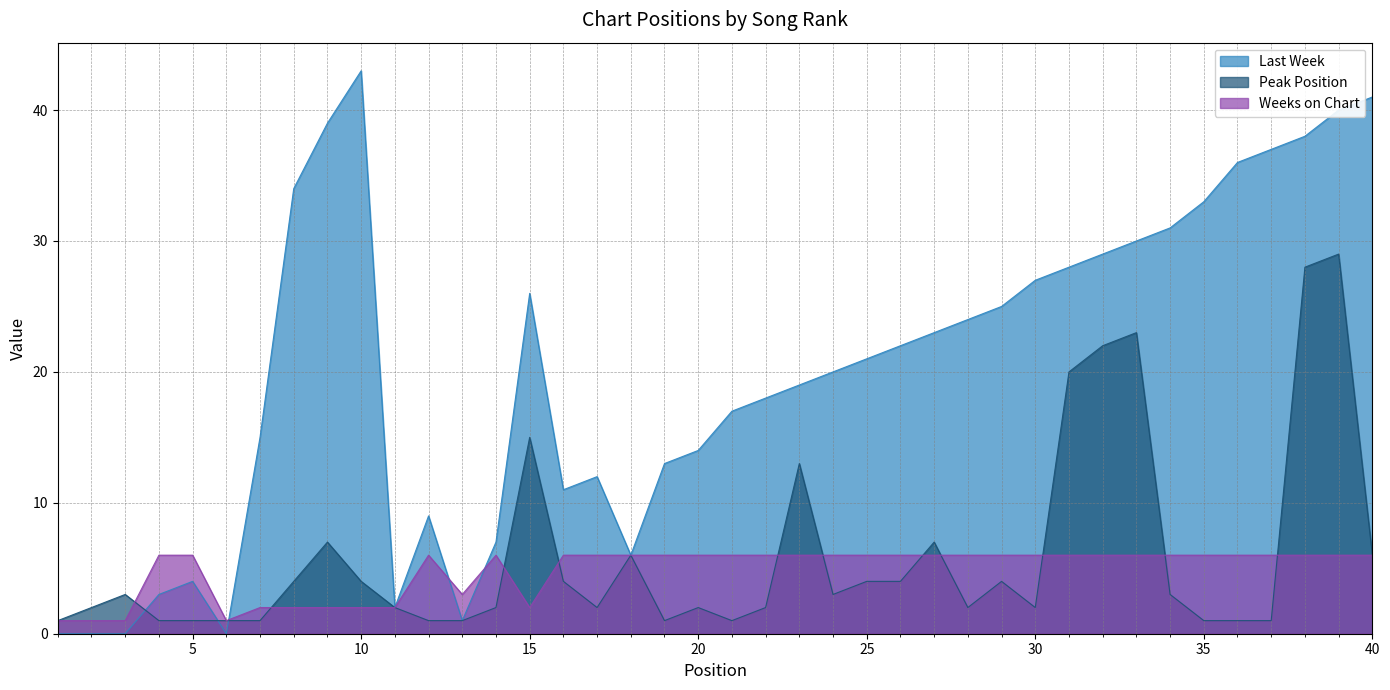

In Weeks on Chart, how many points are lower than both neighbors (excluding endpoints)?

3